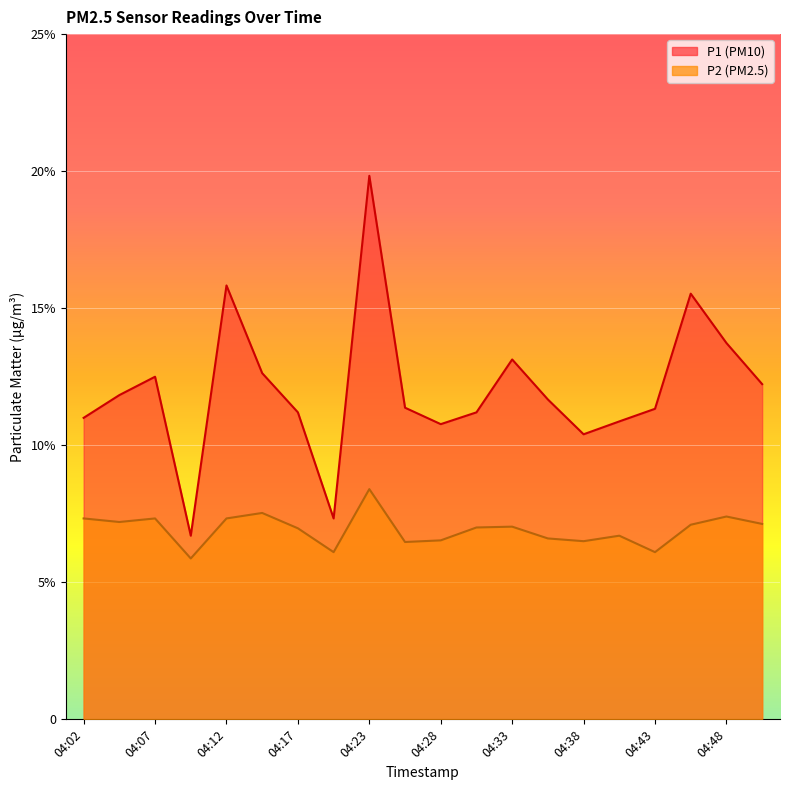

True or false: P1 has more than 1 interior local peaks.

True